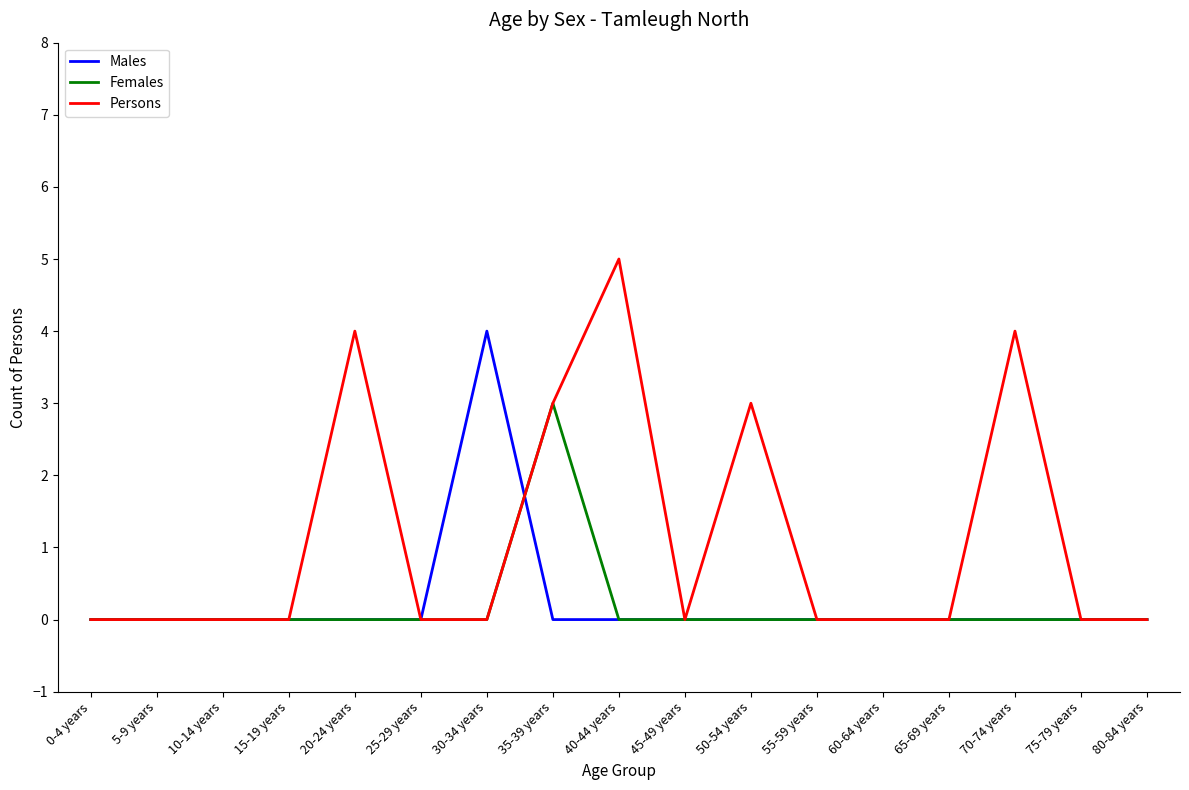

Count the Females values in the range 0 to 1.

16